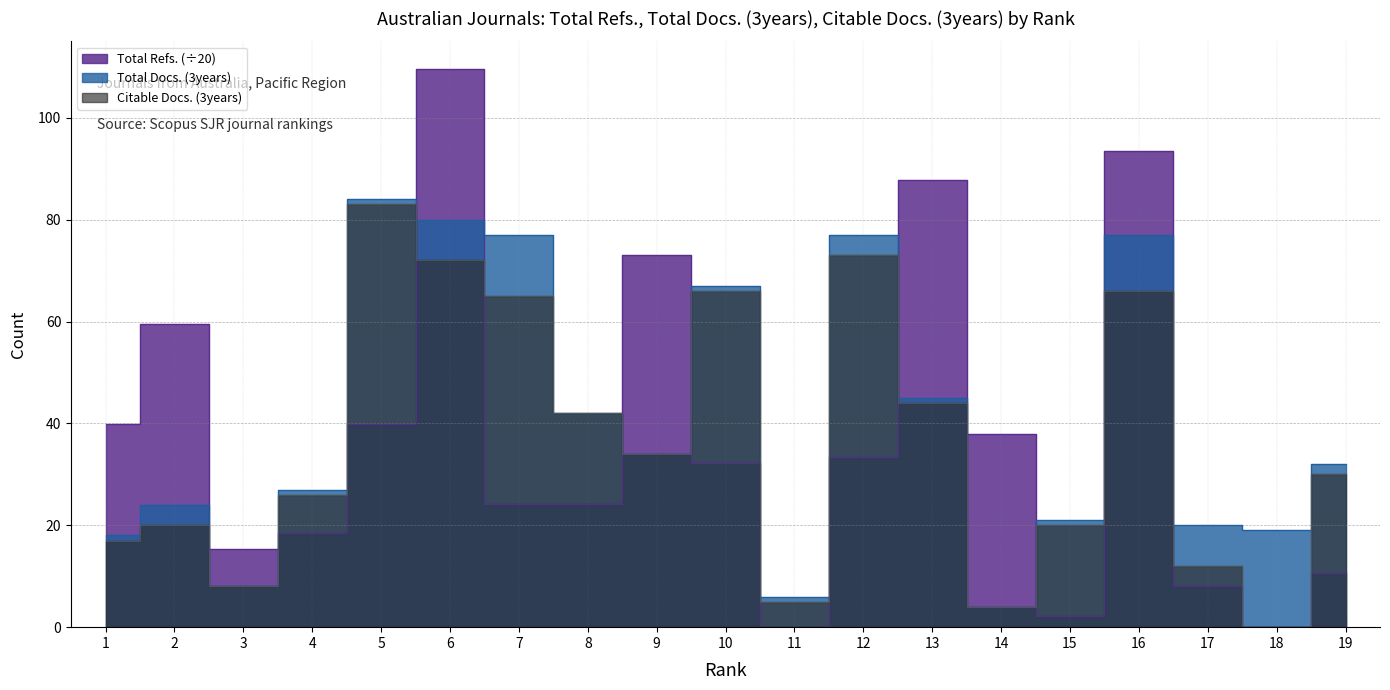

What is the sum of all Total Docs. (3years) values?

762.0